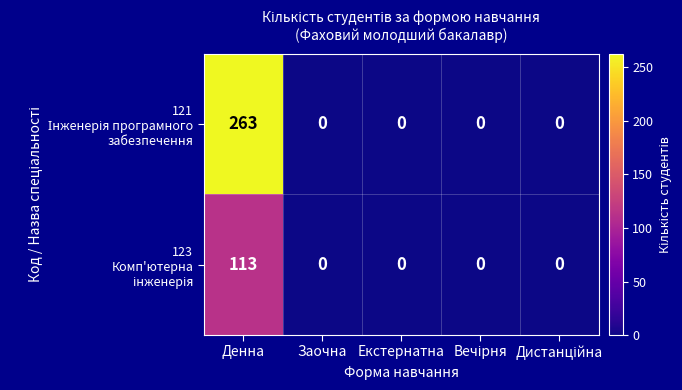

At which category is the sum across all series the highest?

Денна